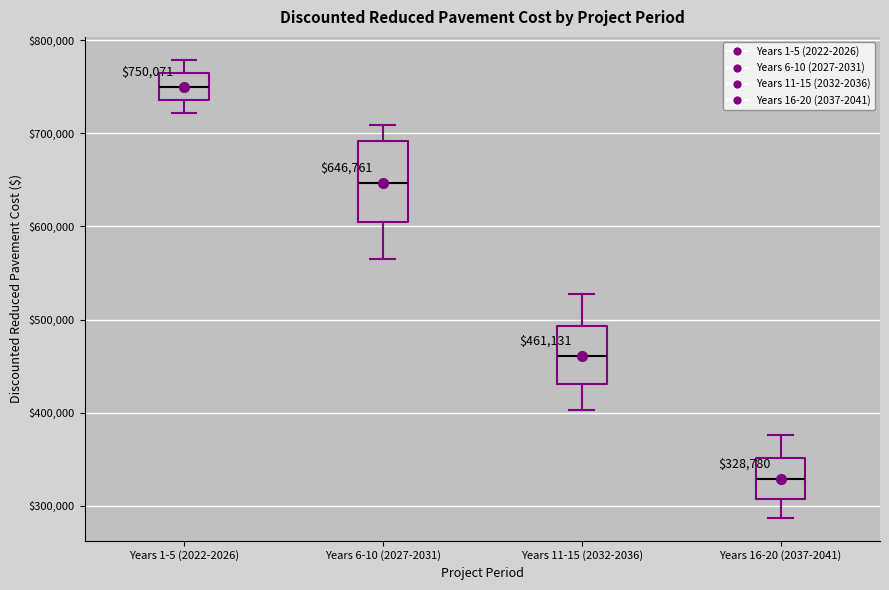

Which box's median line is the lowest?

Years 16-20 (2037-2041)